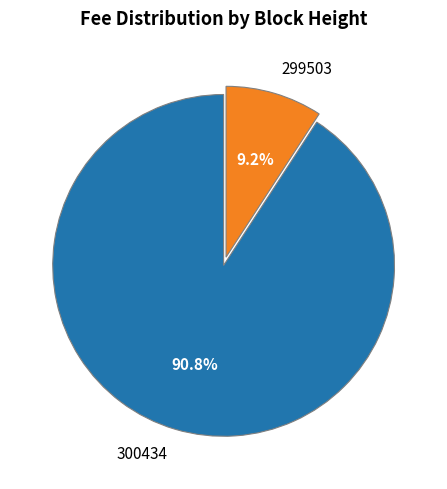

Does 300434 represent more than half of the total?

Yes